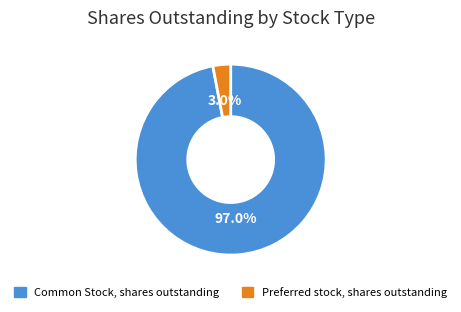

Count the number of slices in the pie.

2